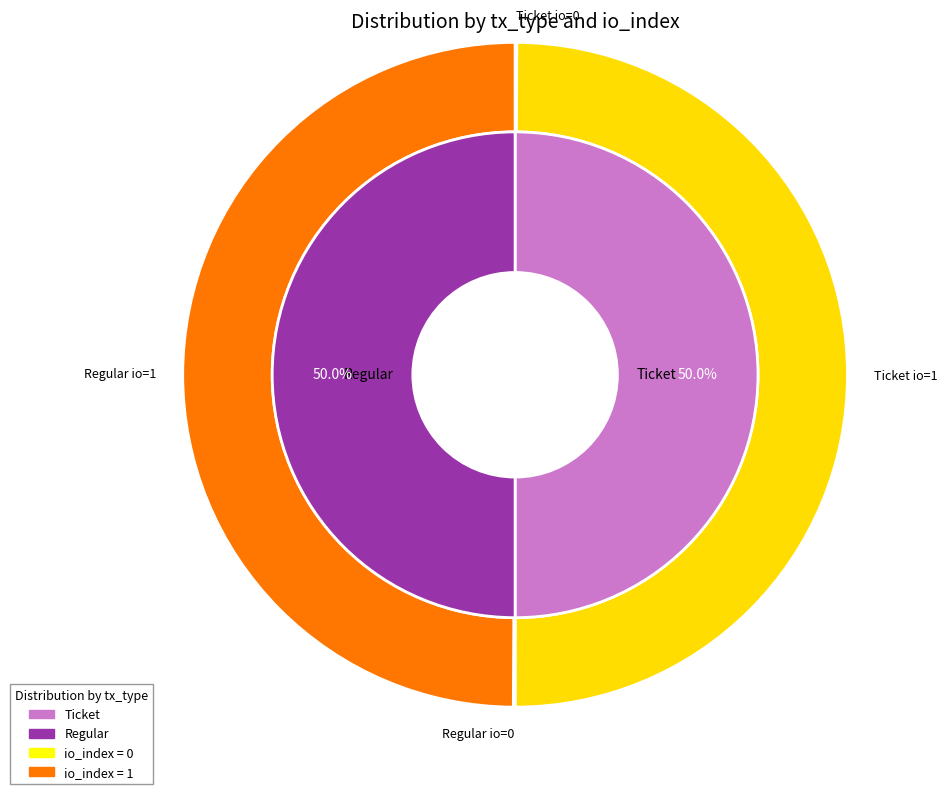

Which has a higher value, Ticket (io_index=0) or Regular (io_index=1)?

Regular (io_index=1)